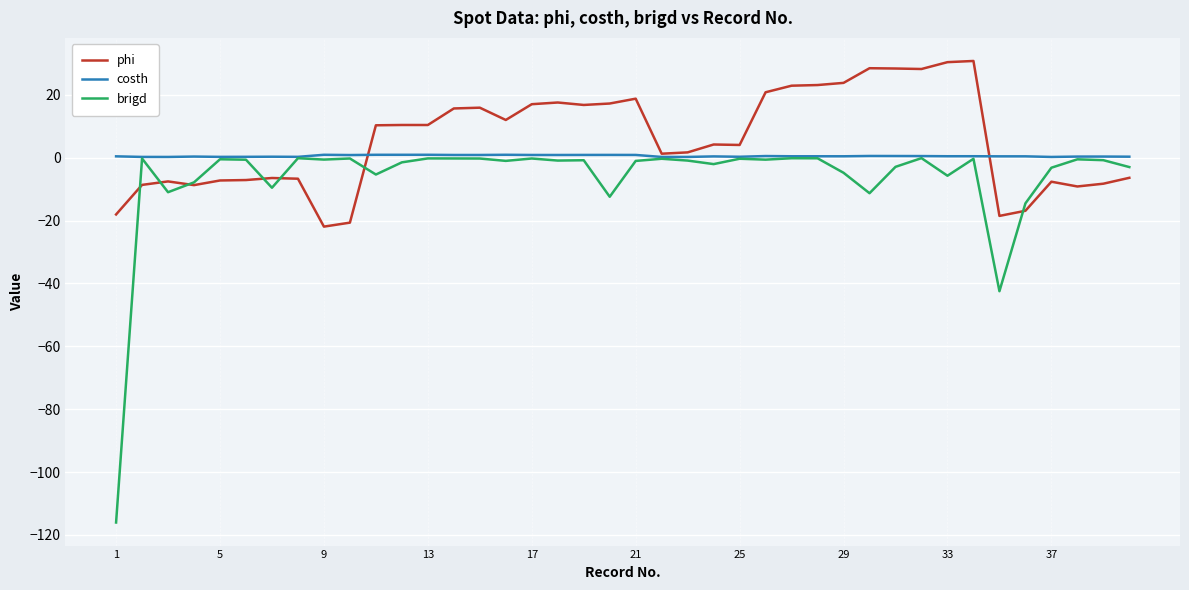

List the series in order of their overall mean, highest first.

phi, costh, brigd